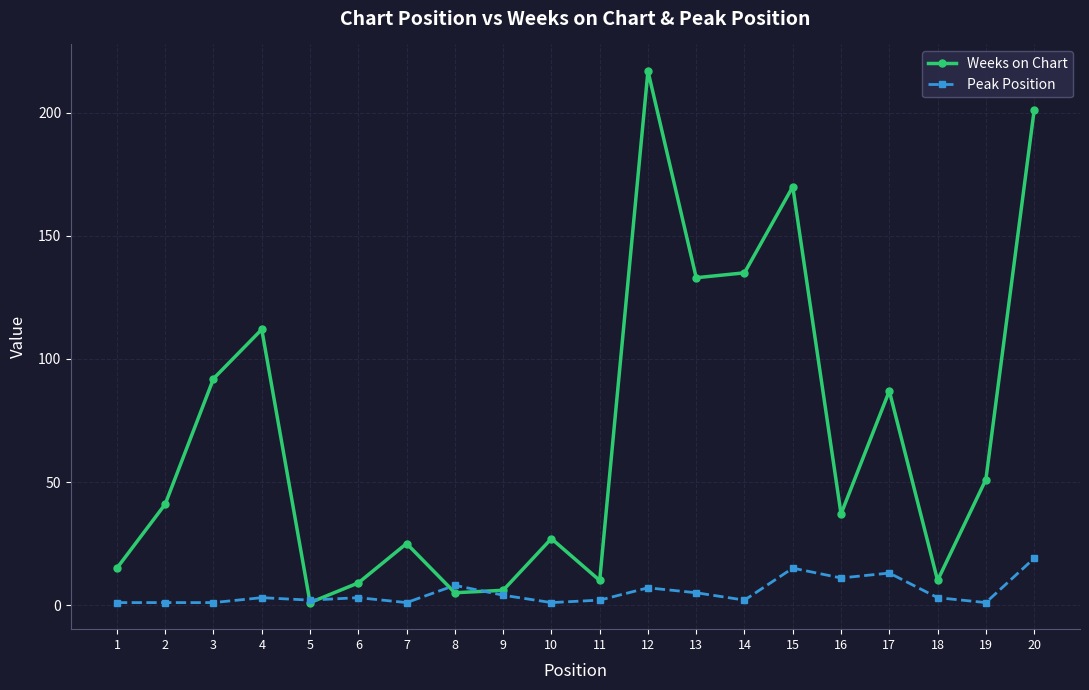

How many categories are shown in the chart?

20